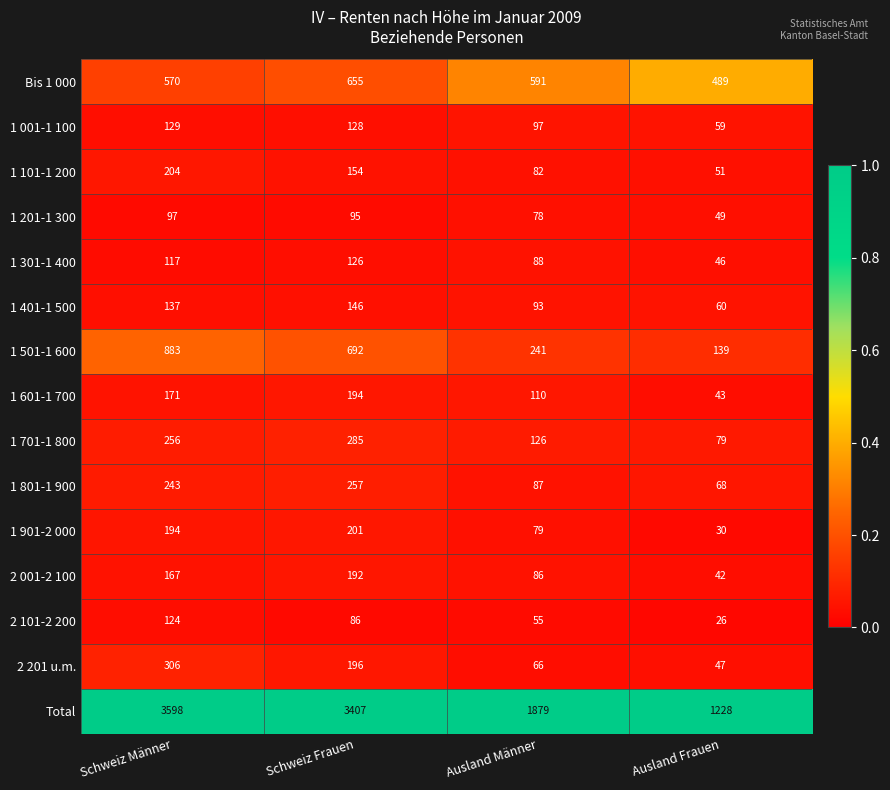

What is the maximum value for 1 001-1 100?

129